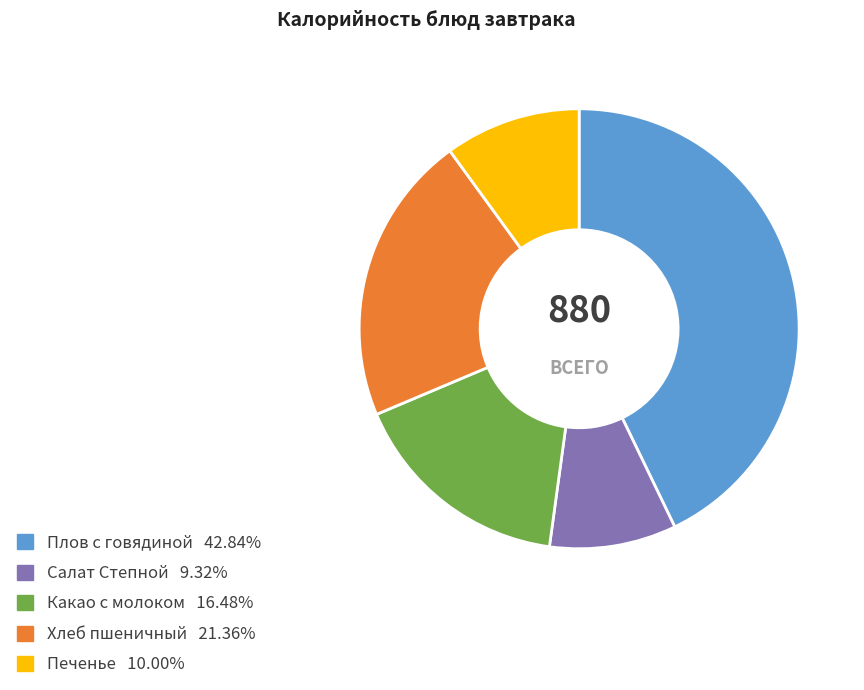

Which slice is the smallest?

Салат Степной